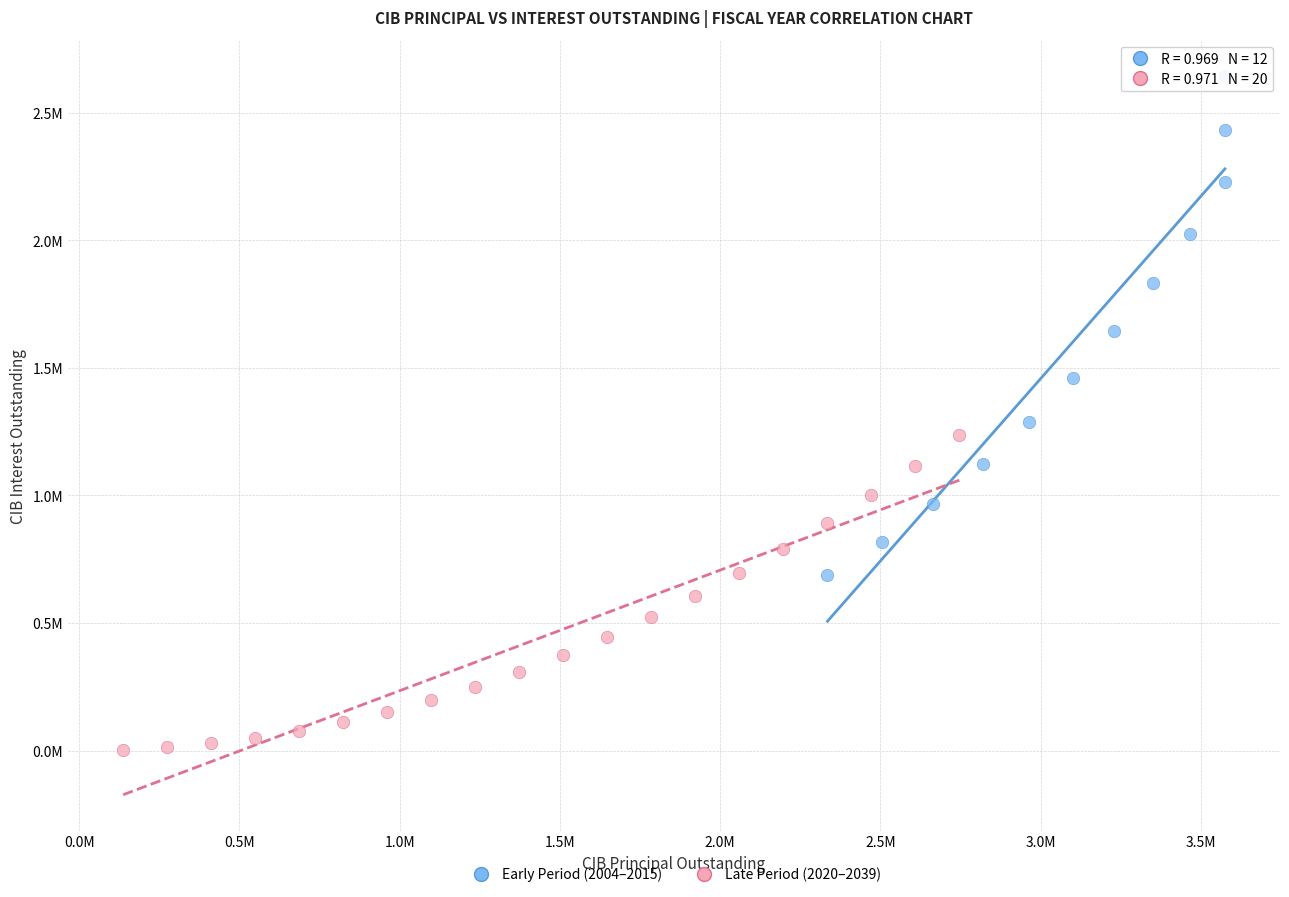

What are all the series names shown in the legend?

Early Period (2004–2015), Late Period (2020–2039)